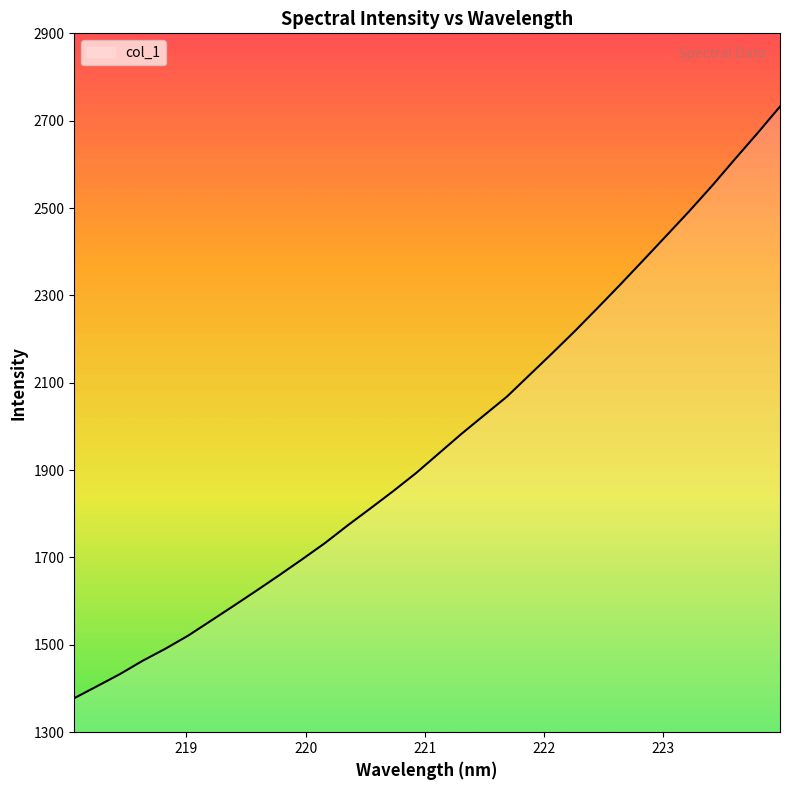

What is the greatest value displayed?

2732.4